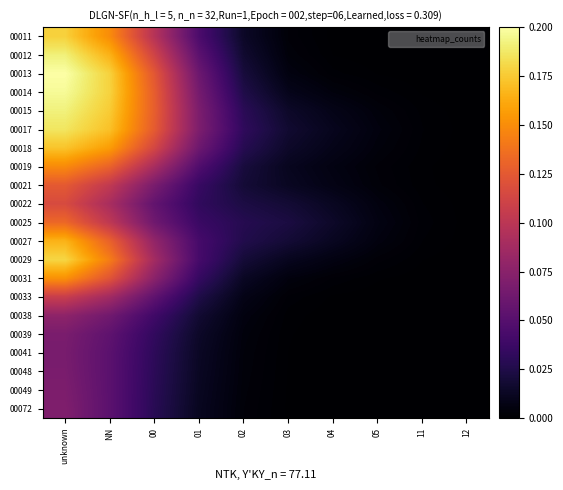

Rank the series at unknown from highest to lowest value.

00013, 00014, 00015, 00012, 00017, 00029, 00011, 00018, 00027, 00031, 00019, 00025, 00021, 00022, 00033, 00038, 00072, 00049, 00039, 00048, 00041